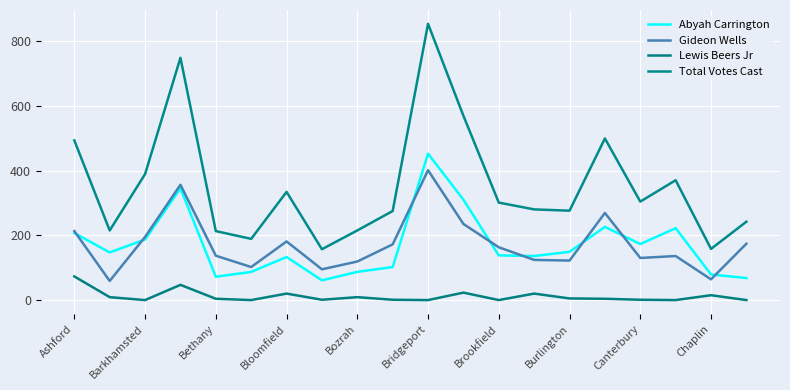

Which series has the largest total across all categories?

Total Votes Cast